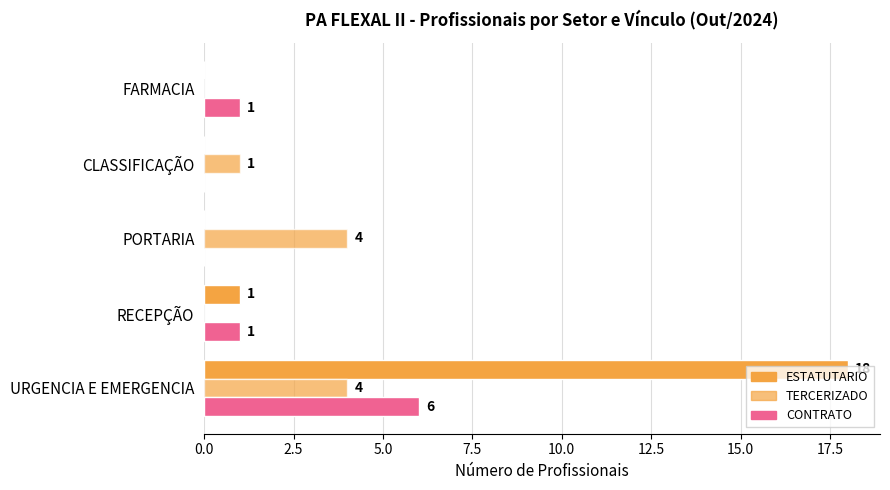

Reading right to left, what are all the values shown in this chart?

ESTATUTARIO: 0	0	0	1	18
TERCERIZADO: 0	1	4	0	4
CONTRATO: 1	0	0	1	6